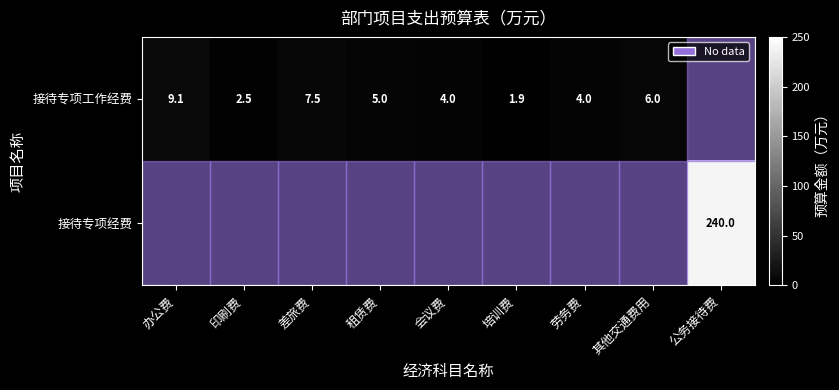

The 接待专项工作经费 series shows 5.3 at 会议费. True or false?

False